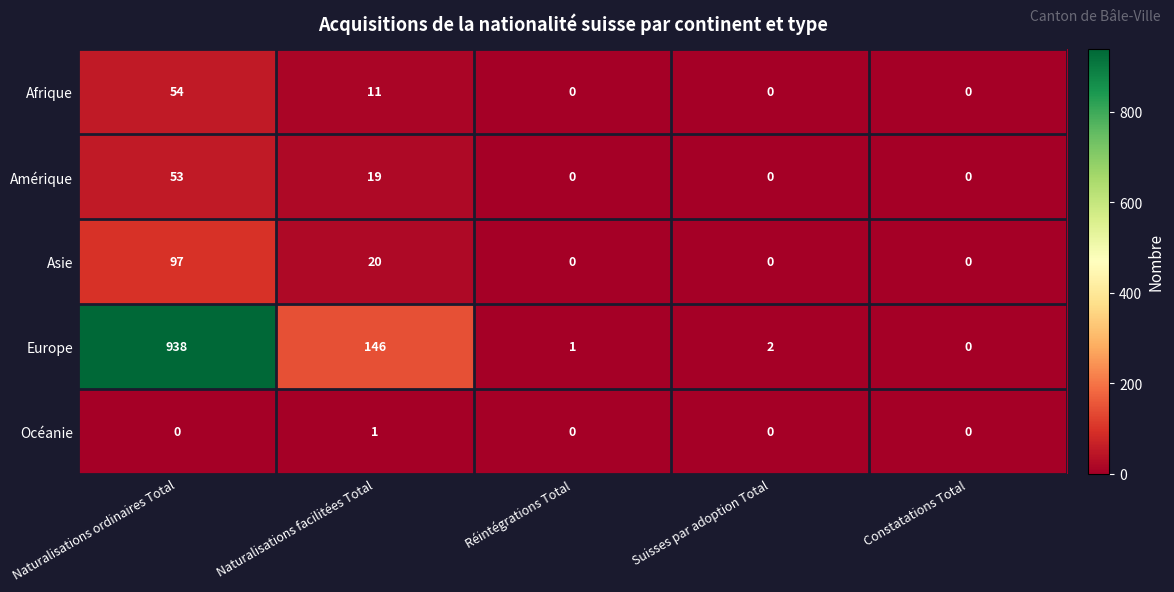

What is the sum of the Asie values at Constatations Total and Naturalisations facilitées Total?

20